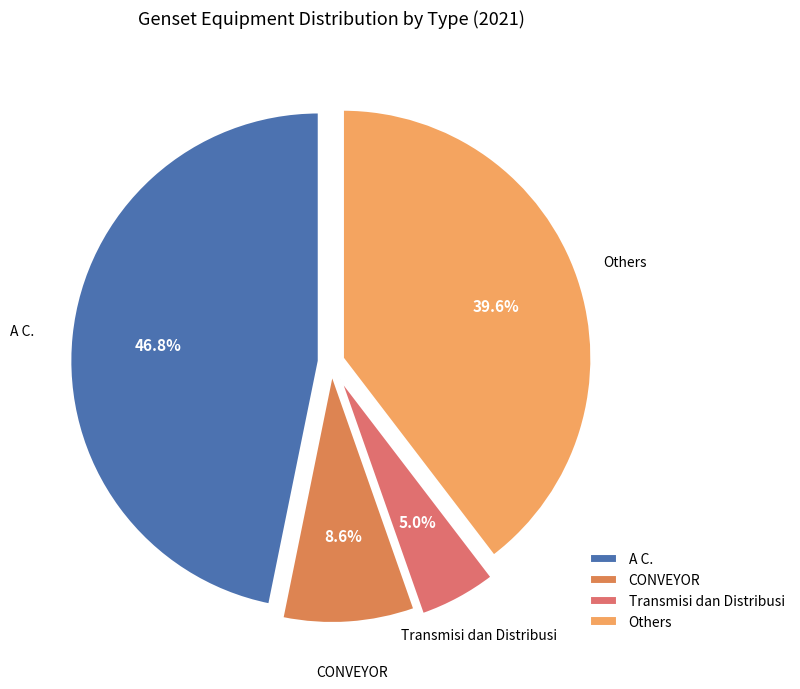

Which slice is the largest?

A C.